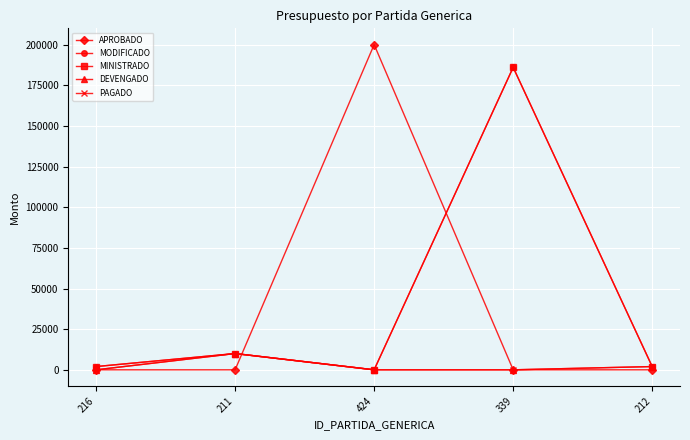

How many intersections are there between APROBADO and DEVENGADO?

1